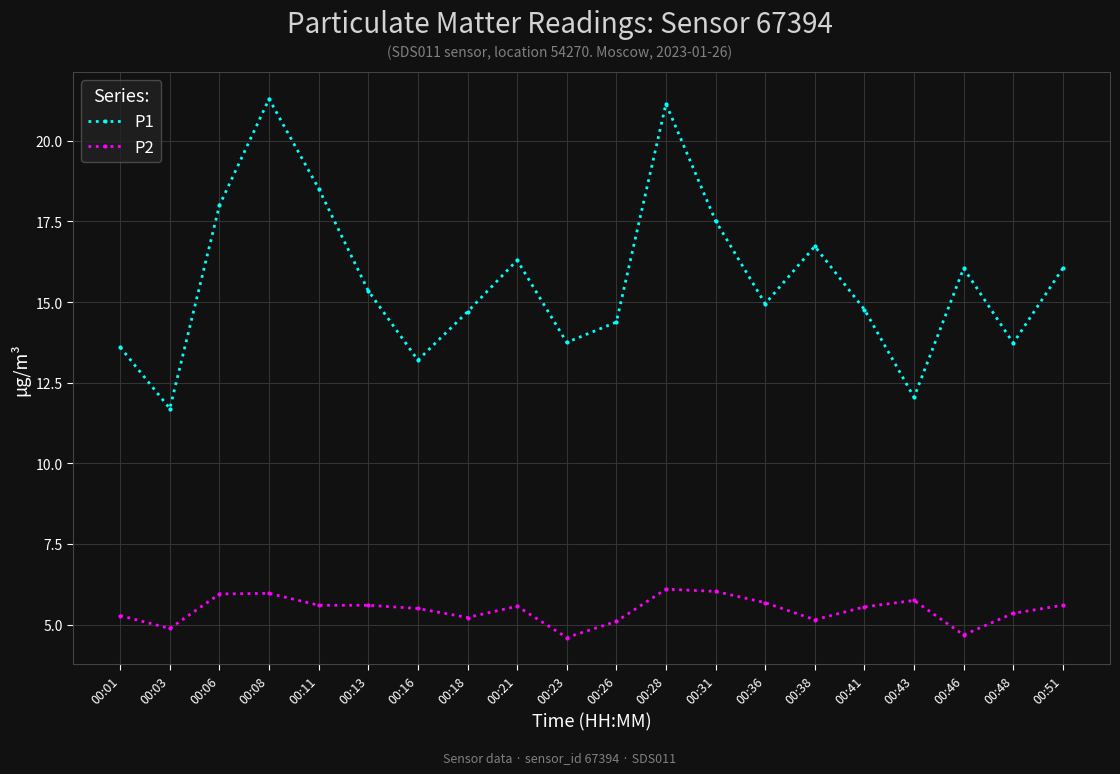

What is the difference between the second highest and second lowest values in the P1 series?

9.1